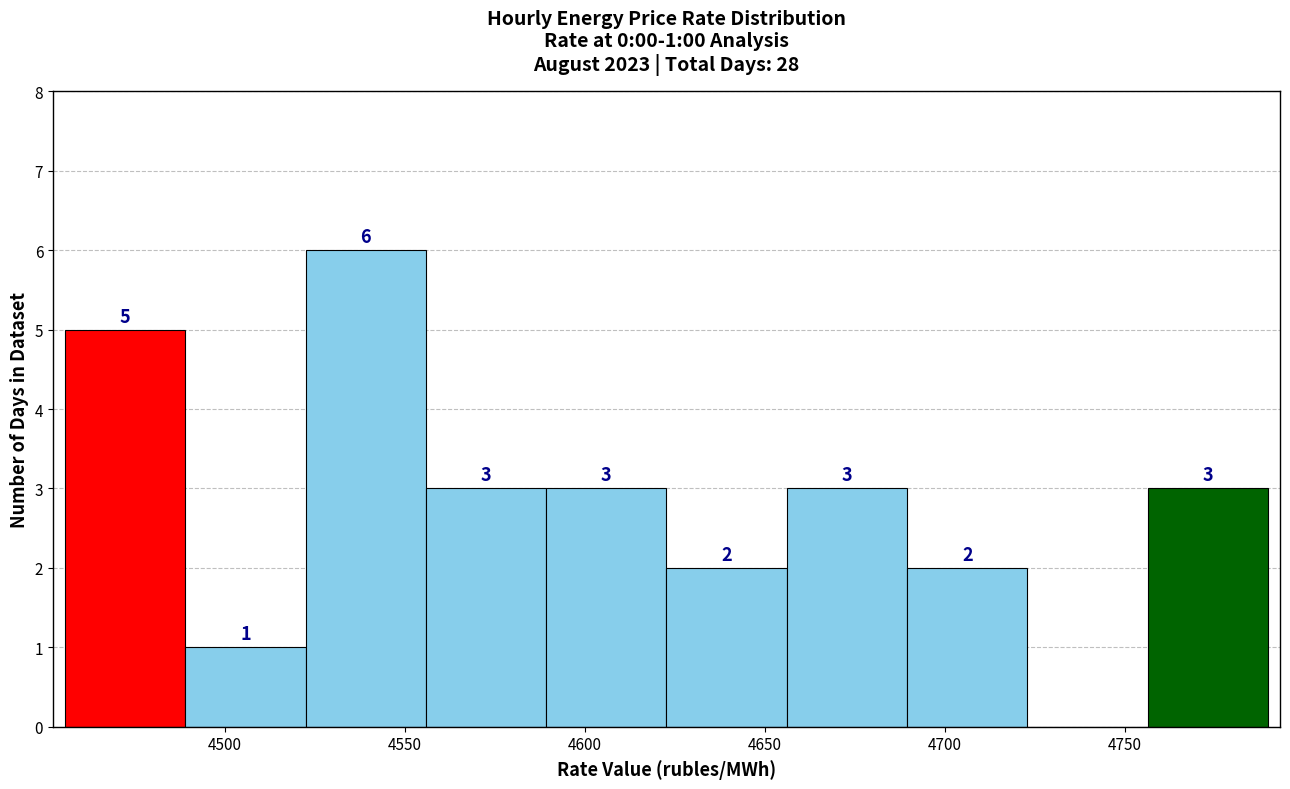

Which range on the x-axis has the tallest bar?

4520 to 4555